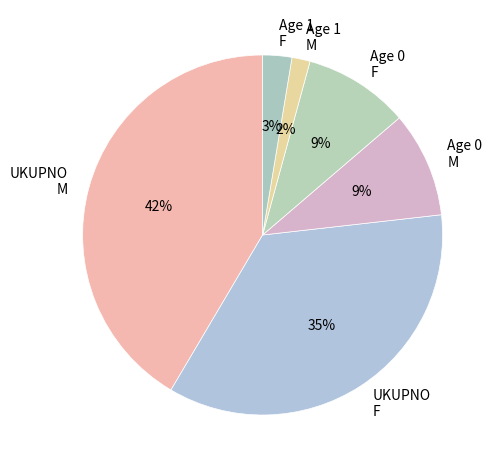

Is it true that UKUPNO M is 53% of the pie?

False